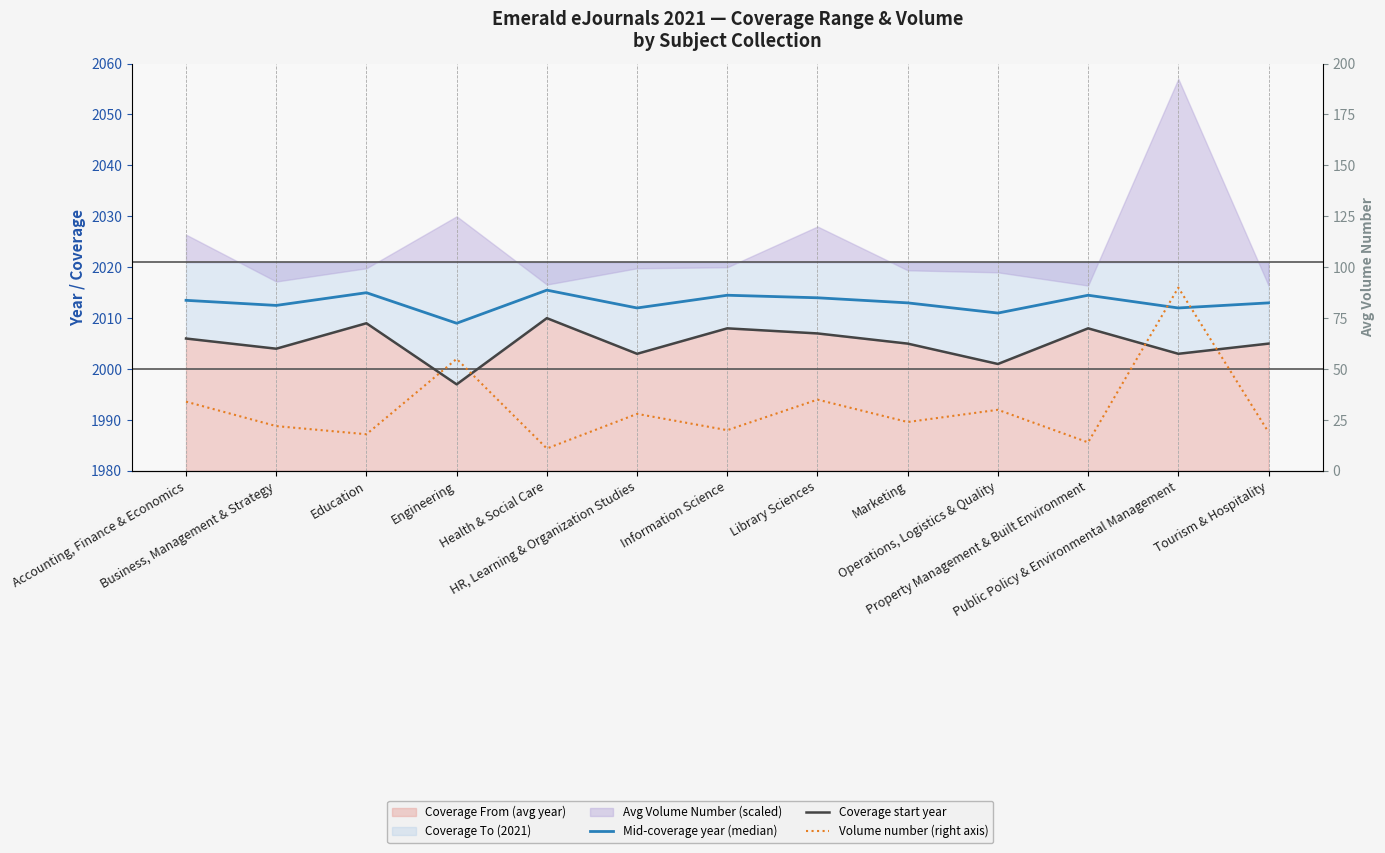

Does the chart have visible grid lines?

No